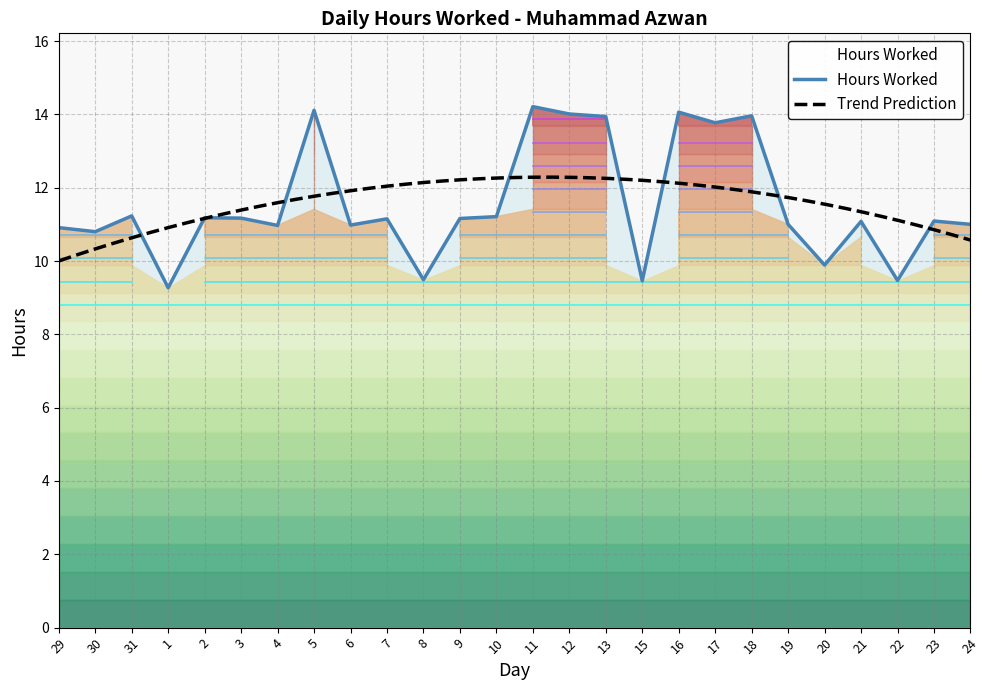

What is the average value?

11.6